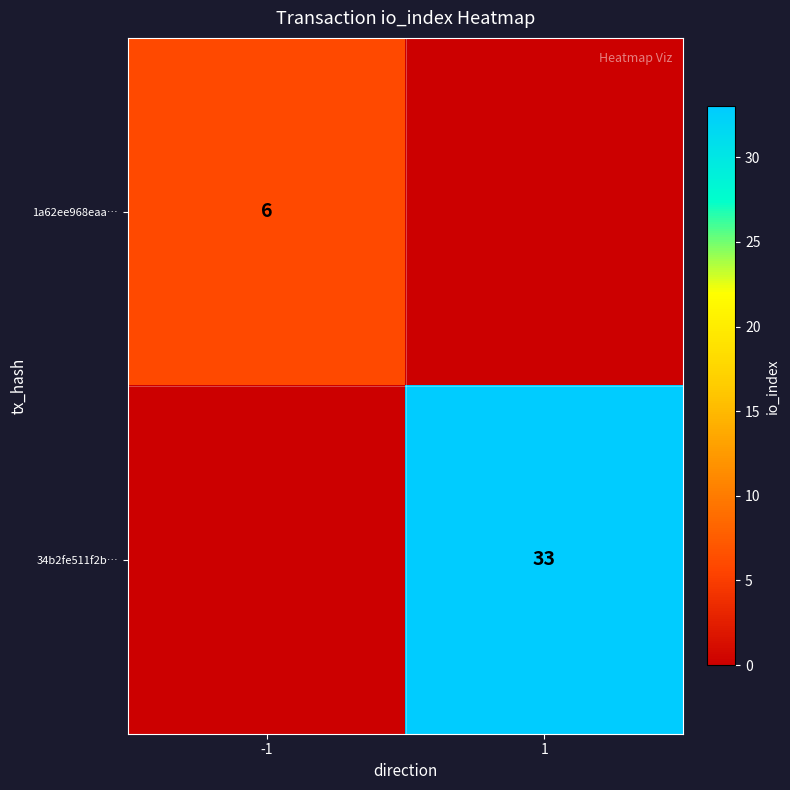

True or false: 34b2fe511f2b… has a value of 15 at 1.

False